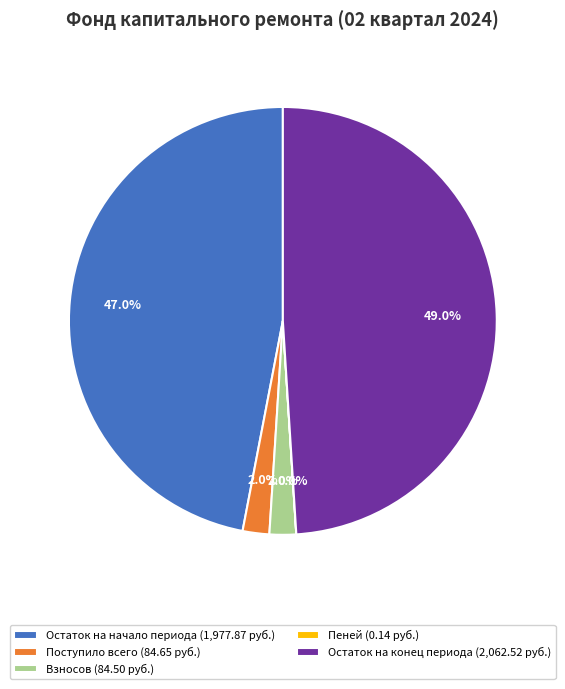

Which category has the biggest portion of the pie?

Остаток на конец периода (2,062.52 руб.)